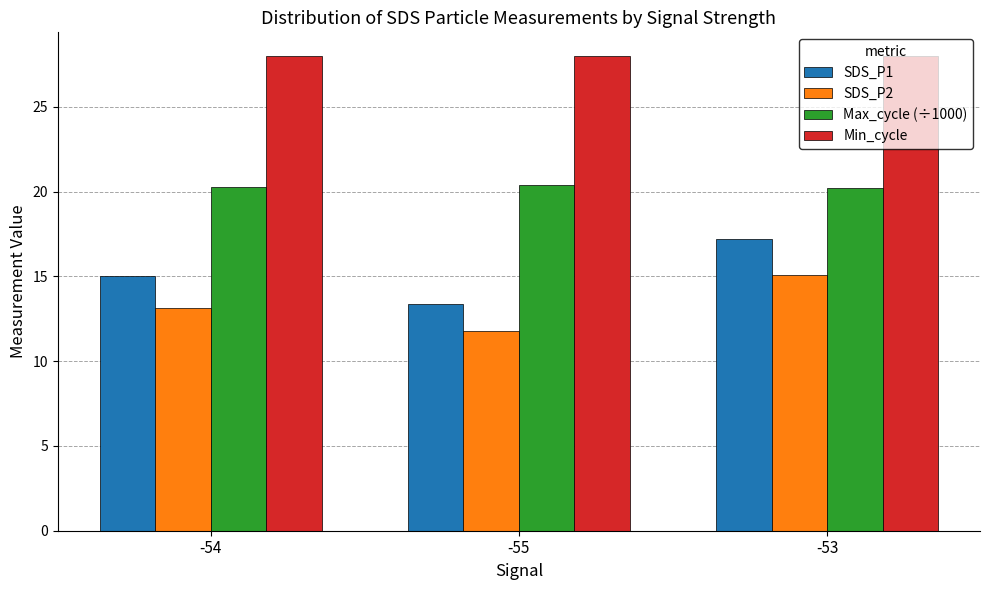

What is the value of the SDS_P2 bar at the 1st from the left?

13.1